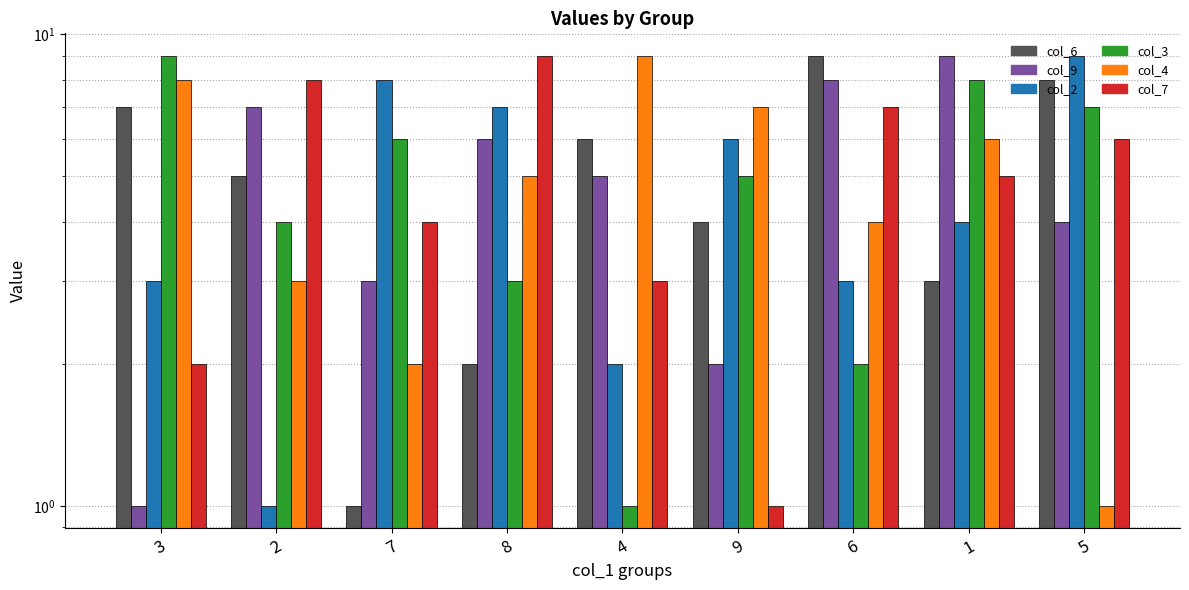

Reading left to right, transcribe all the data shown in this chart.

col_6: 7	5	1	2	6	4	9	3	8
col_9: 1	7	3	6	5	2	8	9	4
col_2: 3	1	8	7	2	6	3	4	9
col_3: 9	4	6	3	1	5	2	8	7
col_4: 8	3	2	5	9	7	4	6	1
col_7: 2	8	4	9	3	1	7	5	6